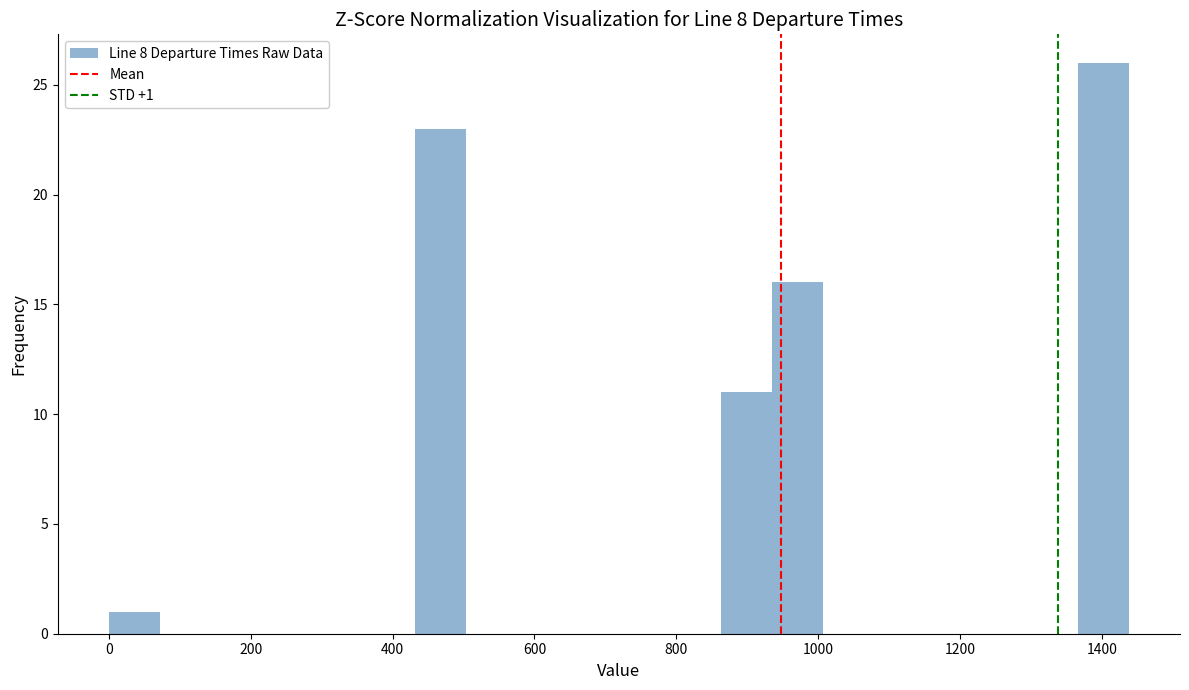

Around what value on the x-axis is the tallest bar? Give the approximate position of its centre, as read against the axis.

1400